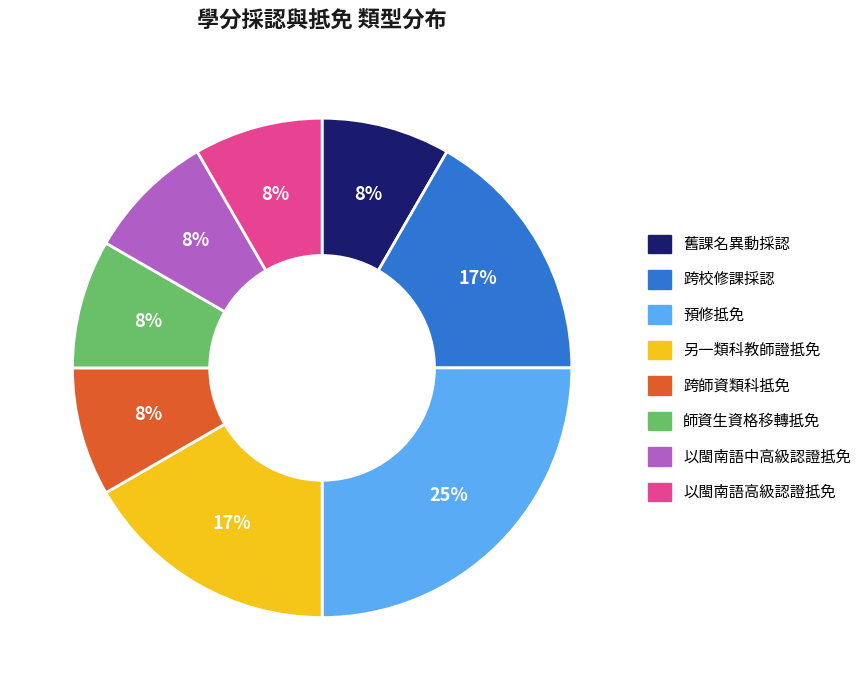

Is the sum of 預修抵免 and 舊課名異動採認 greater than half?

No